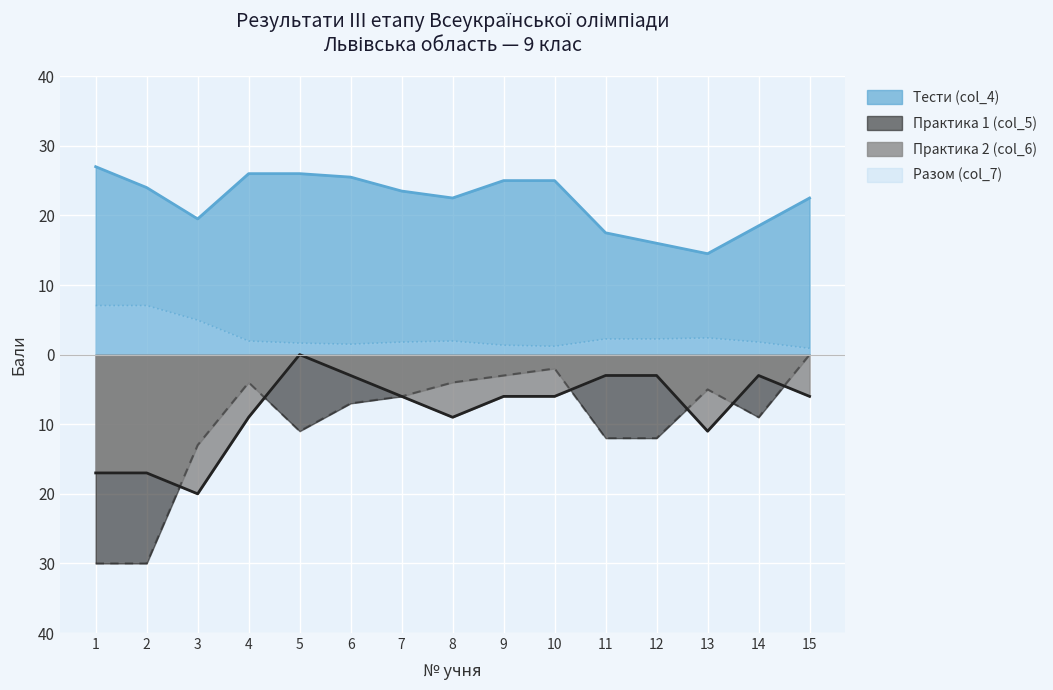

What is the value of the Практика 1 (col_5) point at the 3rd from the left?

-13.0